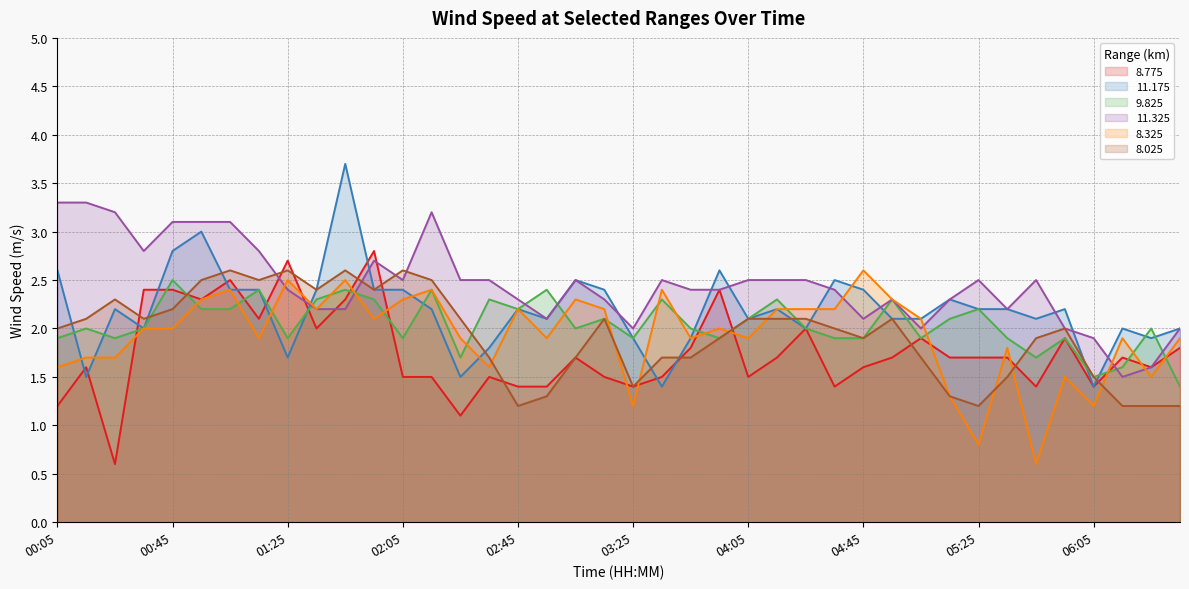

Which series has the widest spread of values?

11.175